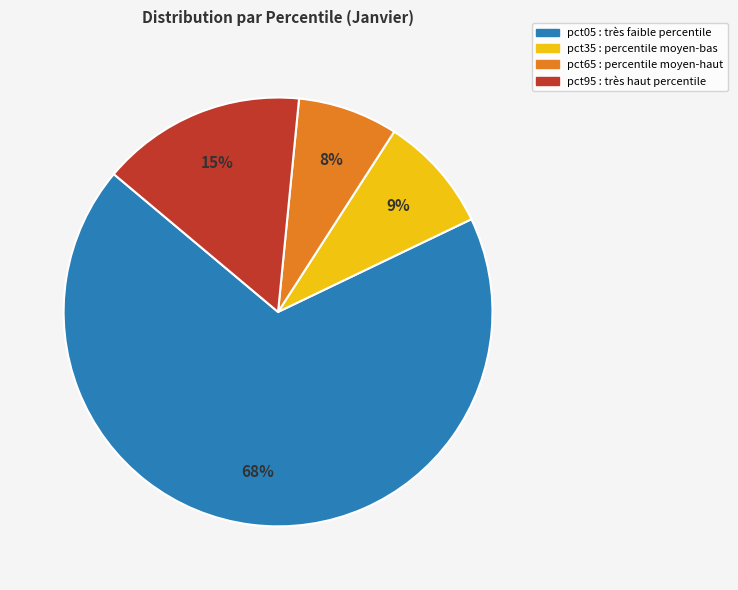

To the nearest percent, what is the average slice percentage?

25%